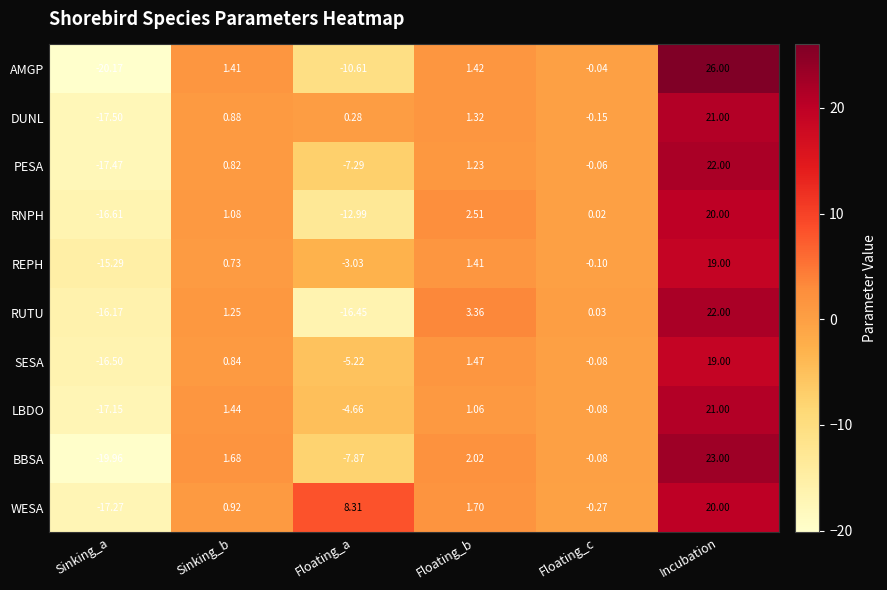

How many series are shown in this chart?

10